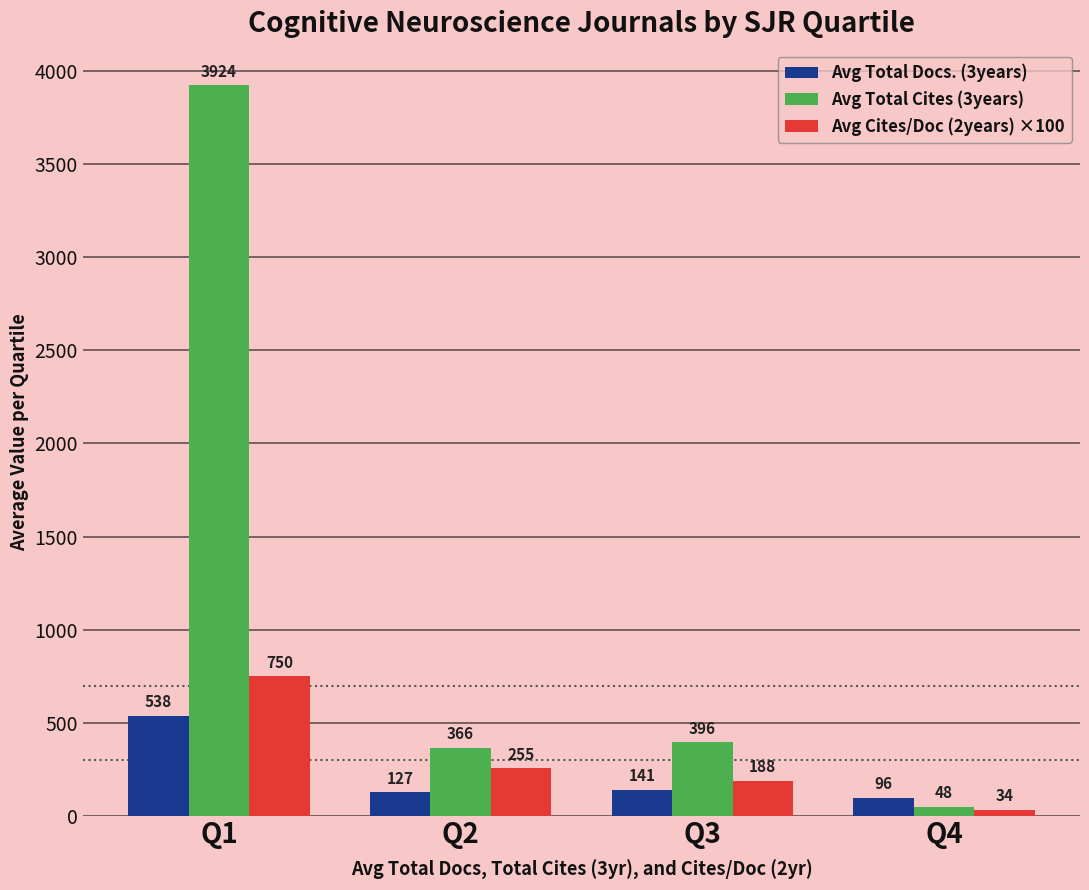

What is the difference between the Avg Cites/Doc (2years) ×100 values at Q2 and Q4?

221.0